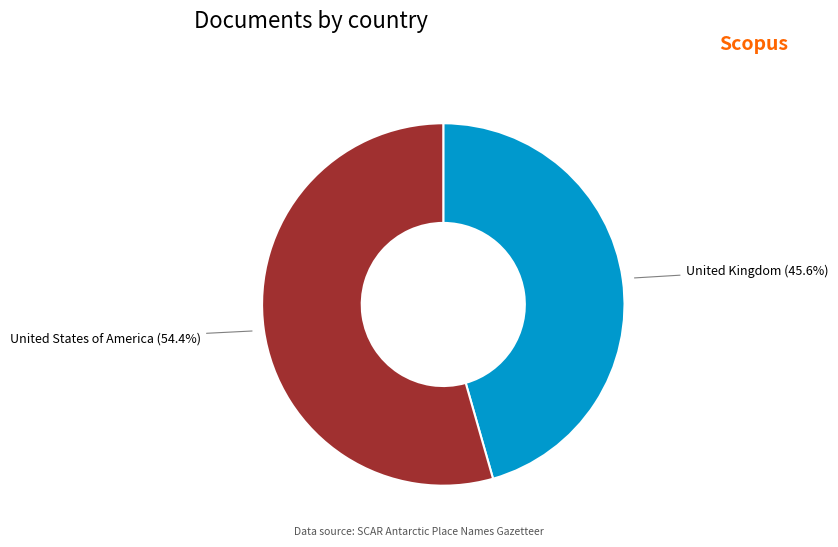

What percentage is NOT represented by United States of America?

45.6%